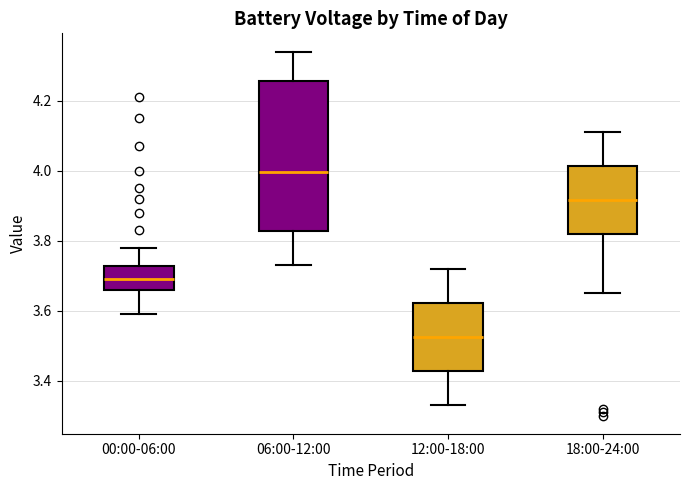

Where is the upper edge of the box for 18:00-24:00 on the y-axis? The values are not printed on the chart, so give them approximately, as read against the axis.

4.02